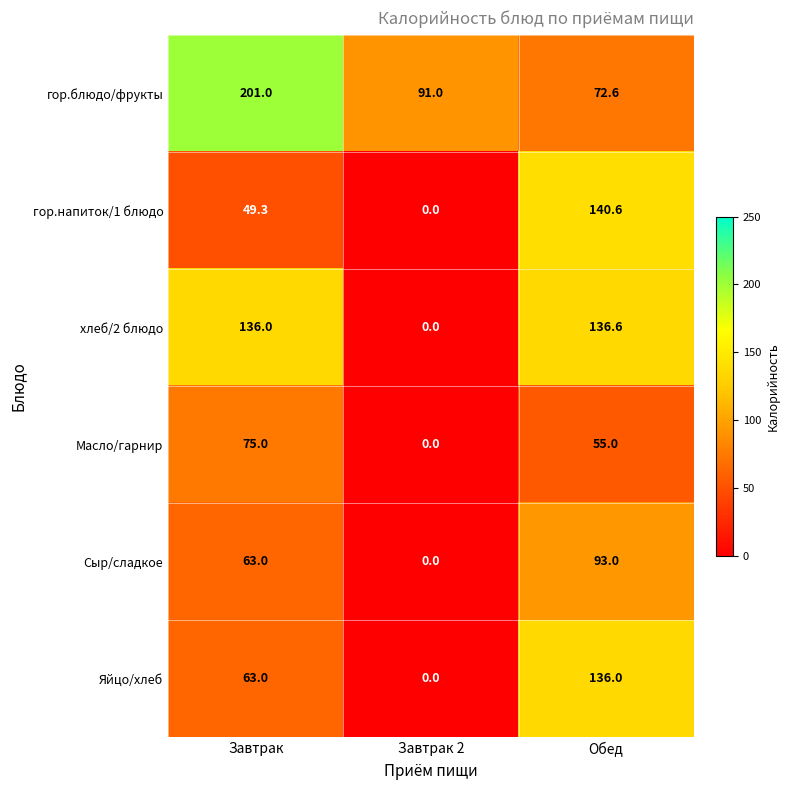

At which category is the sum across all series the highest?

Обед